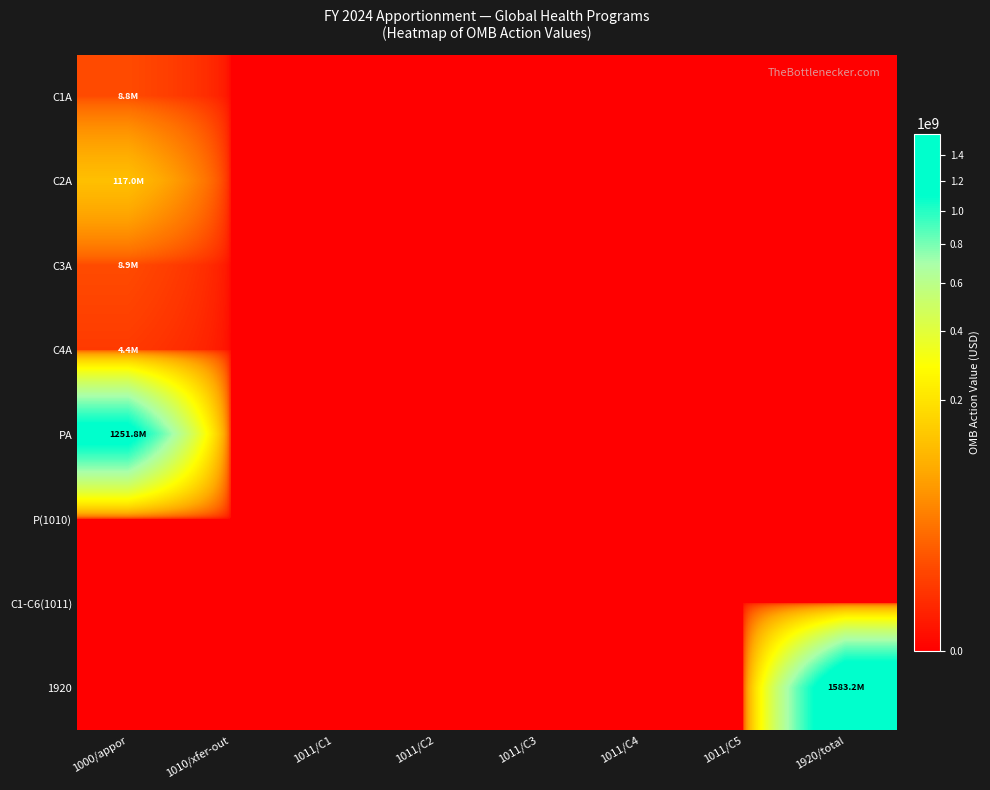

At how many categories does at least one series exceed 181378047?

2